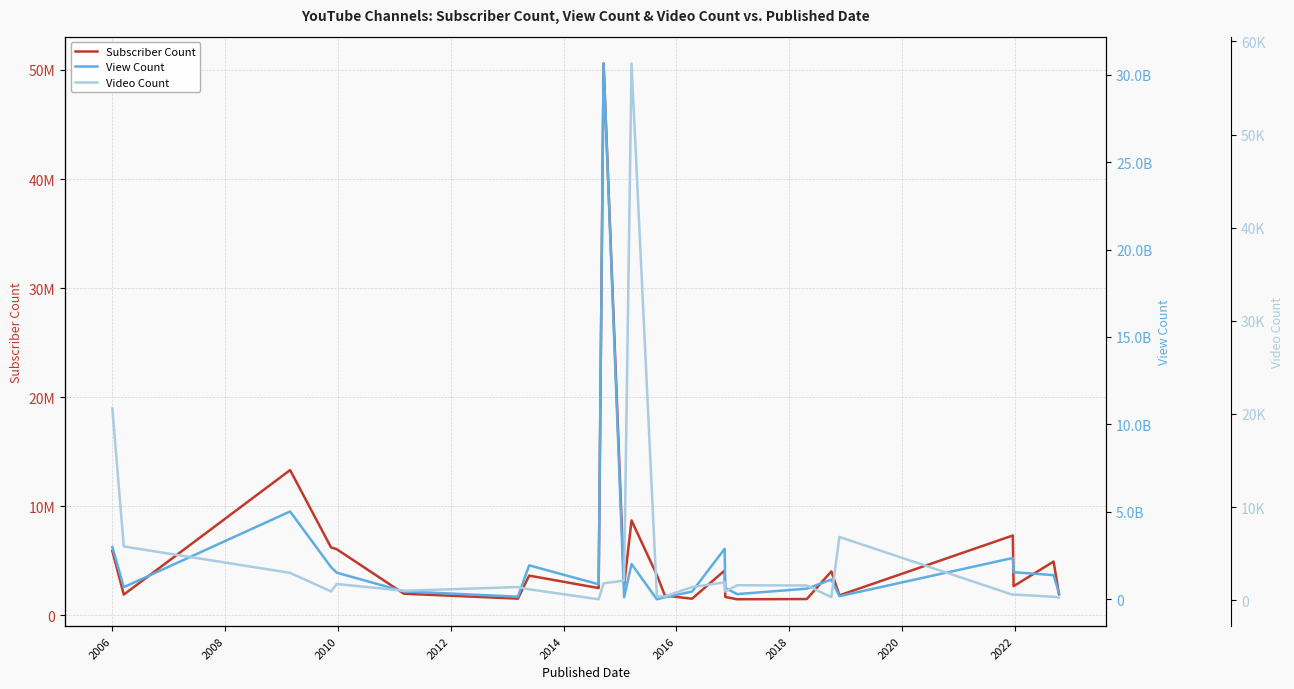

What is the average value of the Video Count series?

4581